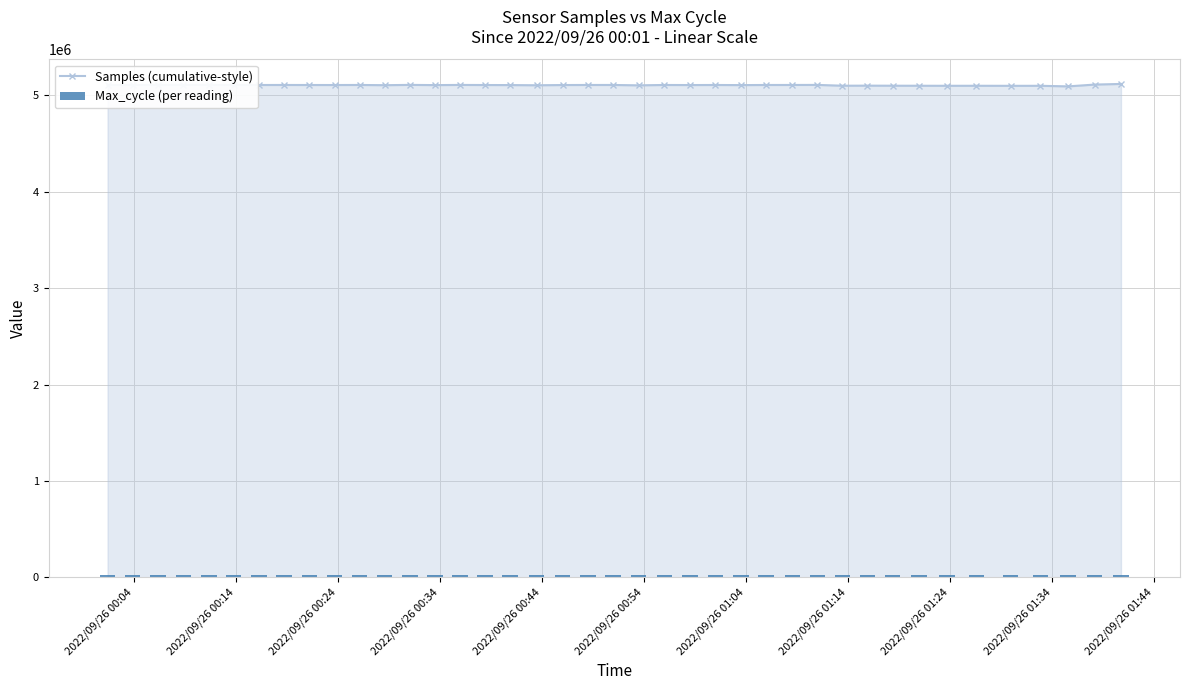

What are all the series names shown in the legend?

Samples (cumulative-style), Max_cycle (per reading)